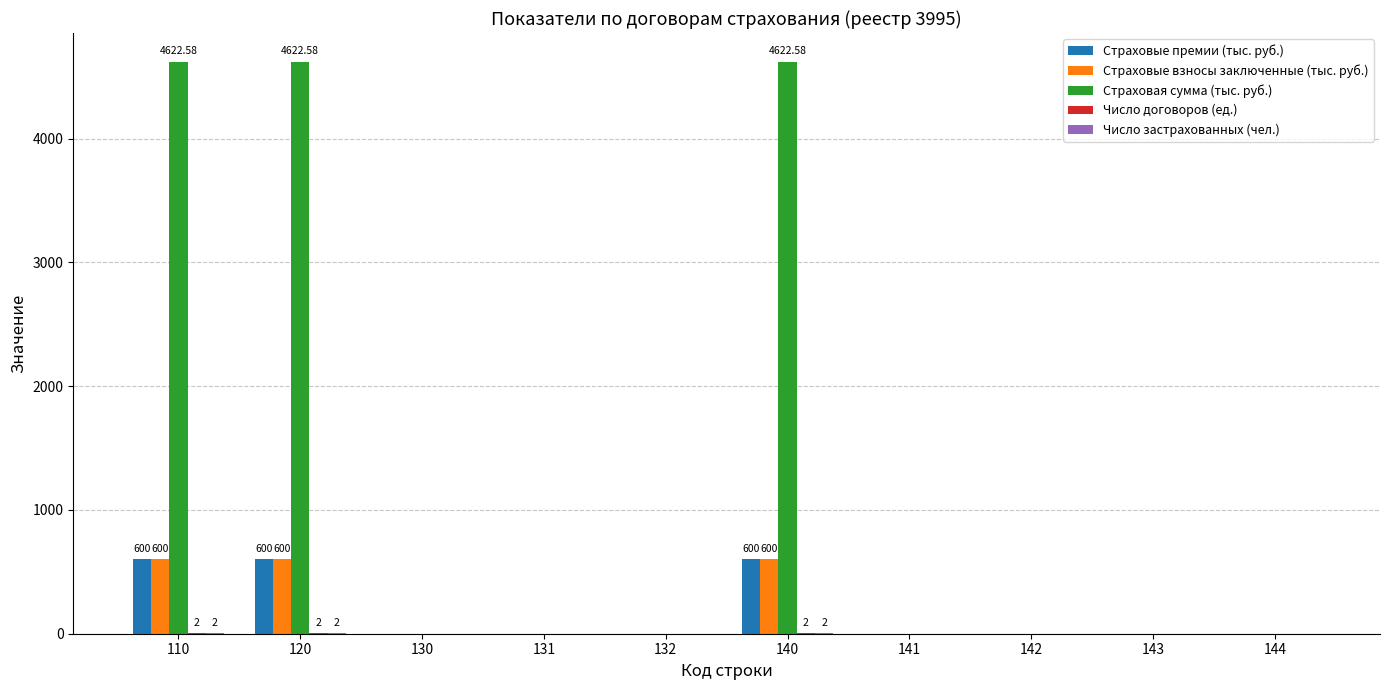

Which series has the largest total across all categories?

Страховая сумма (тыс. руб.)